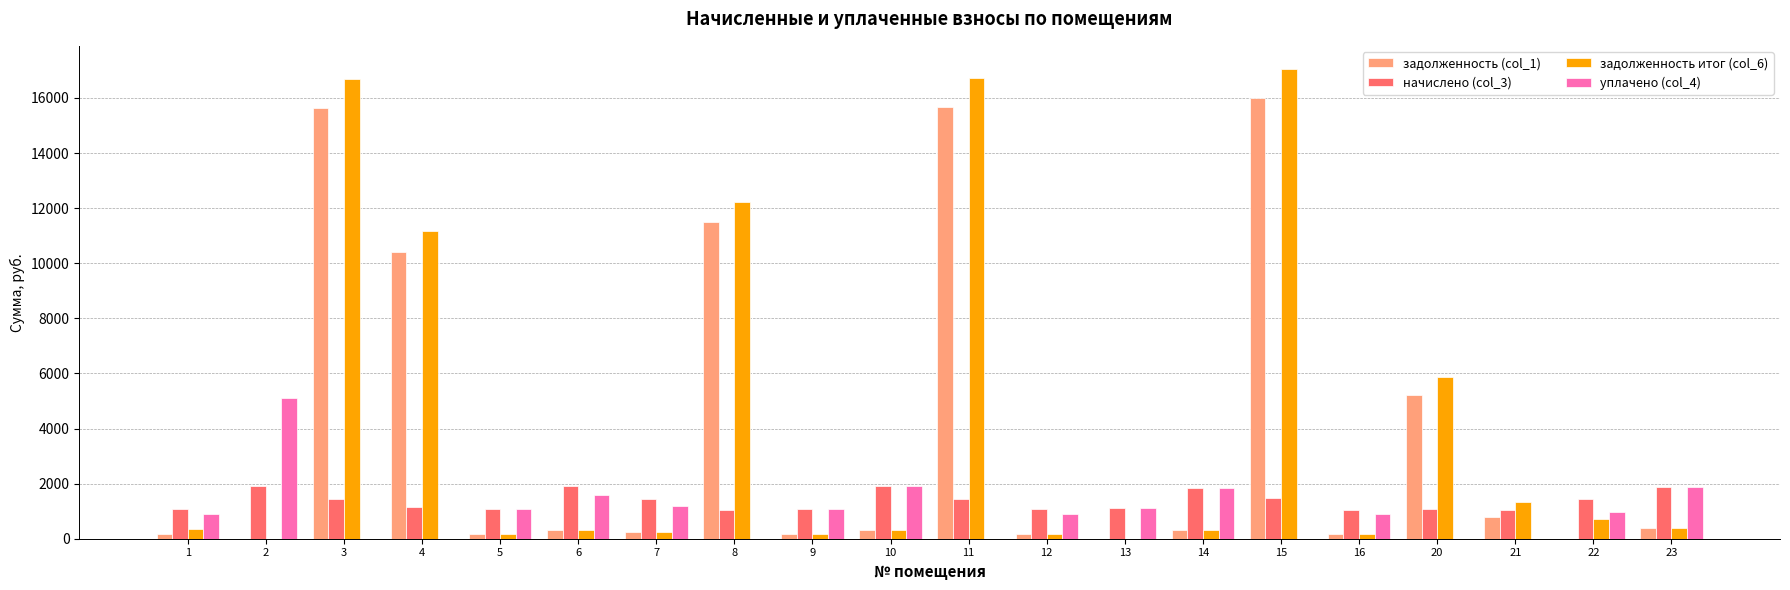

How many values in the начислено (col_3) series exceed 1432?

10